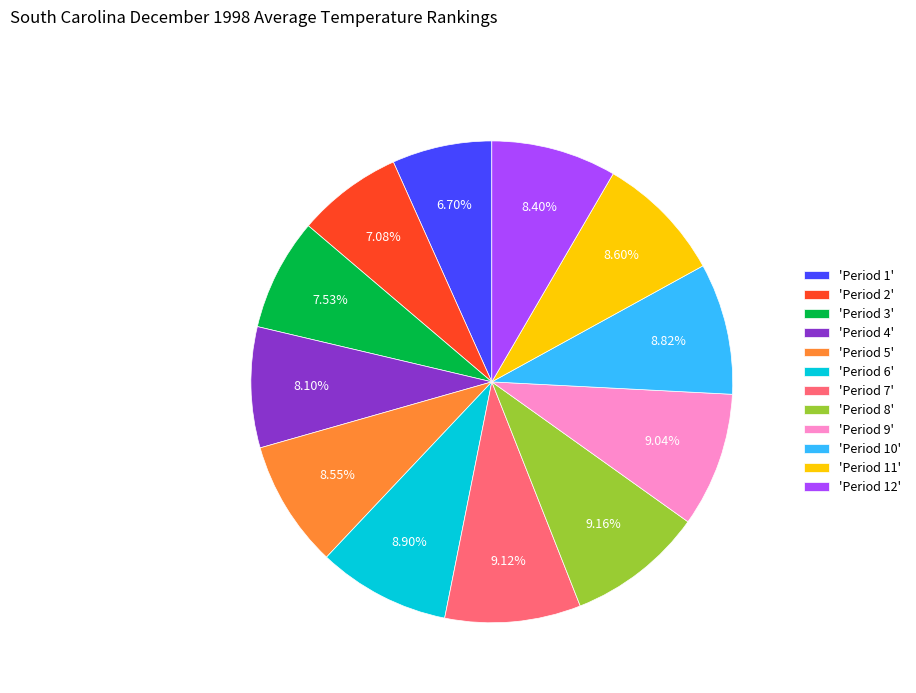

Which has a higher value, 'Period 5' or 'Period 8'?

'Period 8'